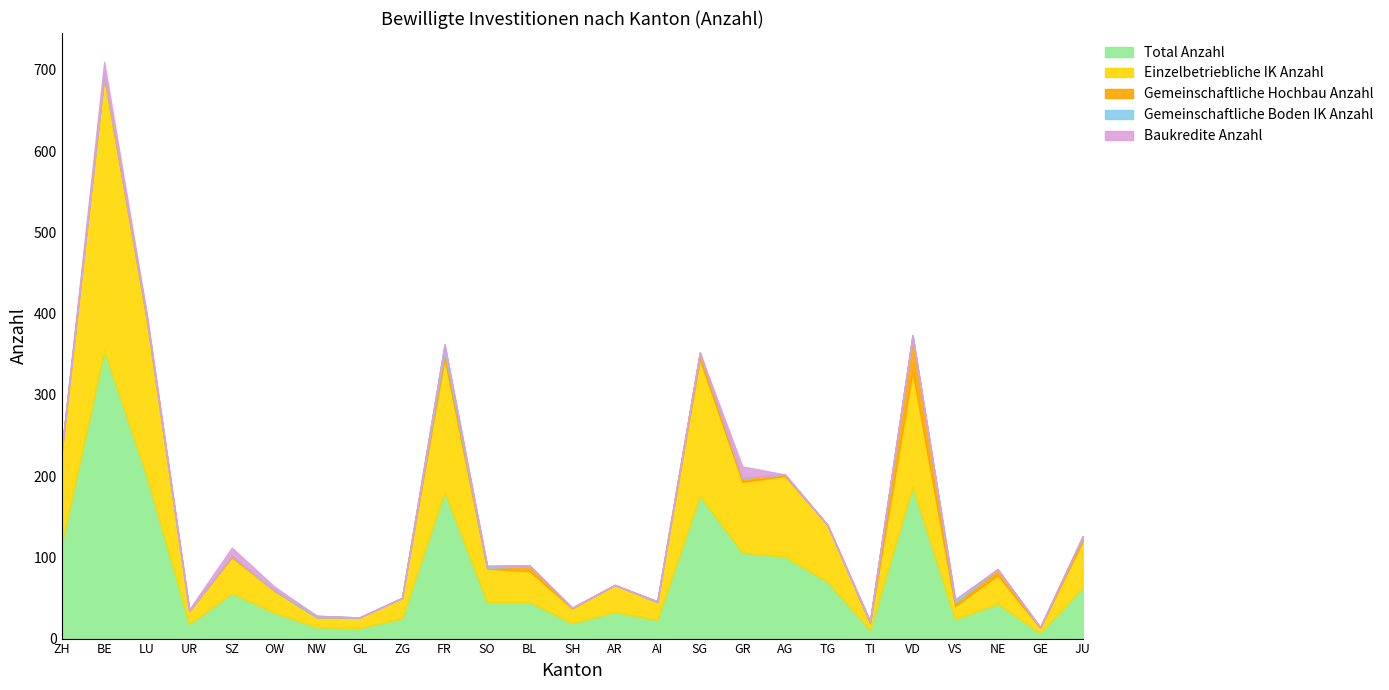

True or false: Total Anzahl has more than 1 interior local peaks.

True